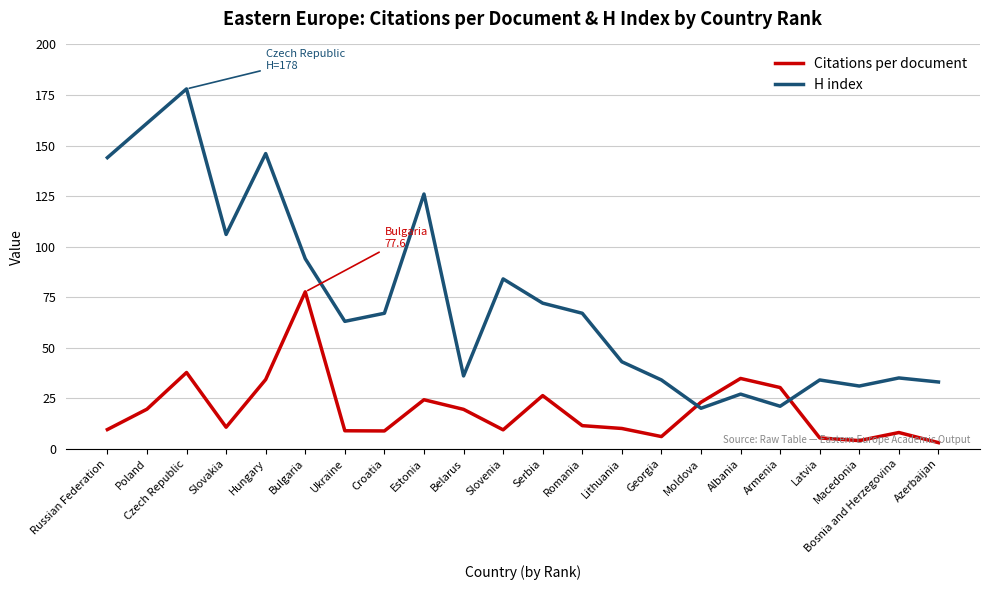

Is it true that H index equals 7.6 at Armenia?

False